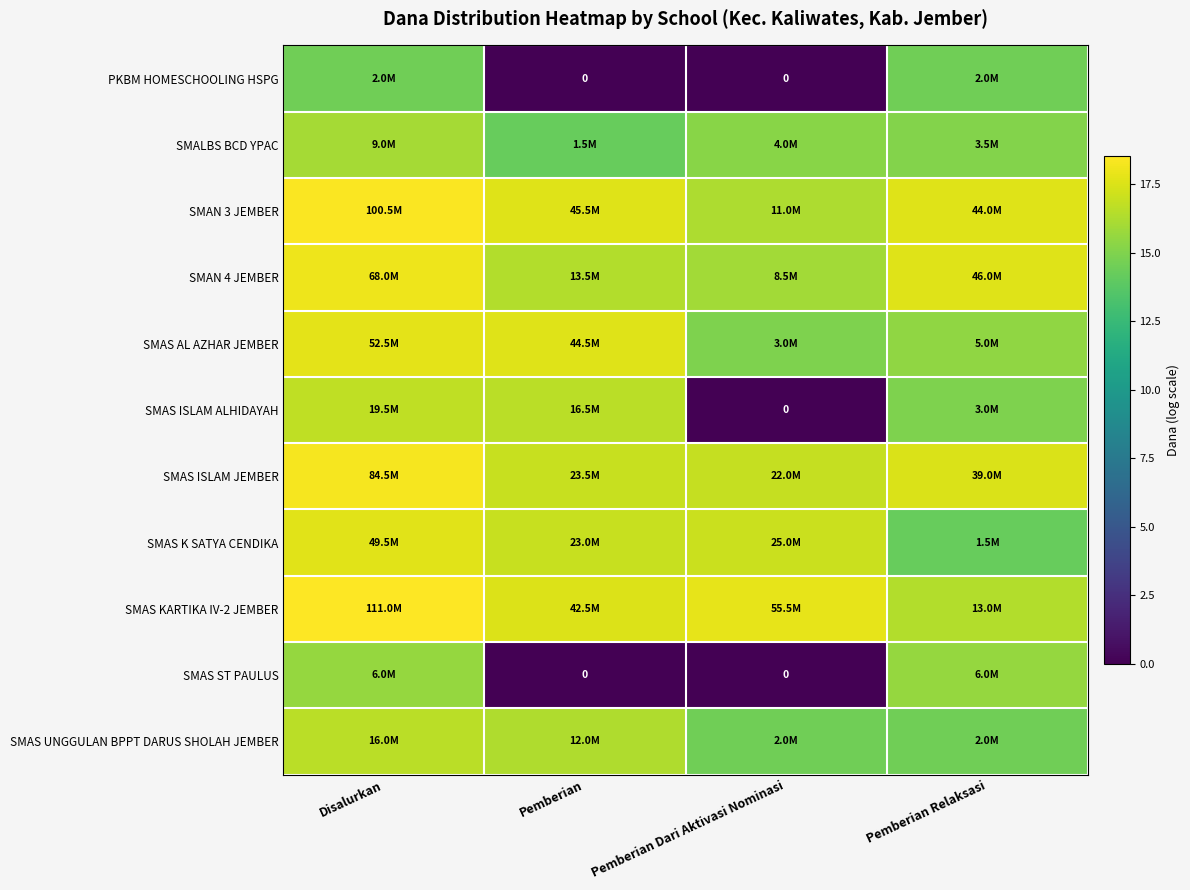

What is the sum of all SMAS ISLAM JEMBER values?

69.6